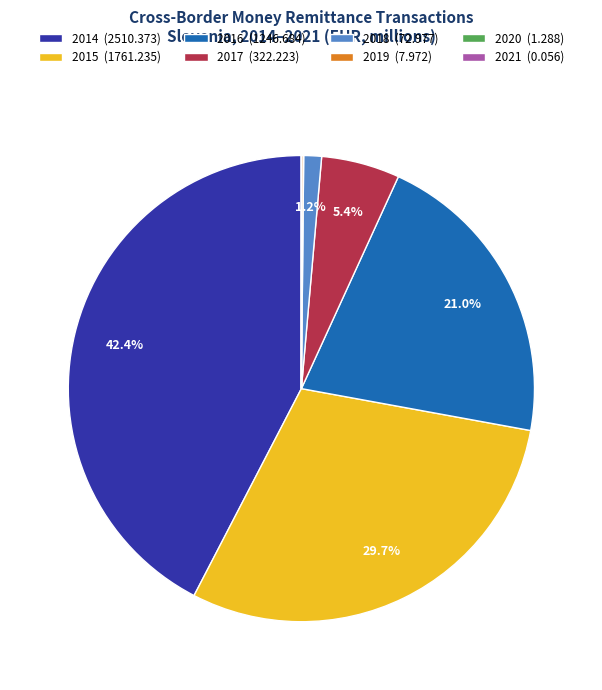

Which category has the biggest portion of the pie?

2014